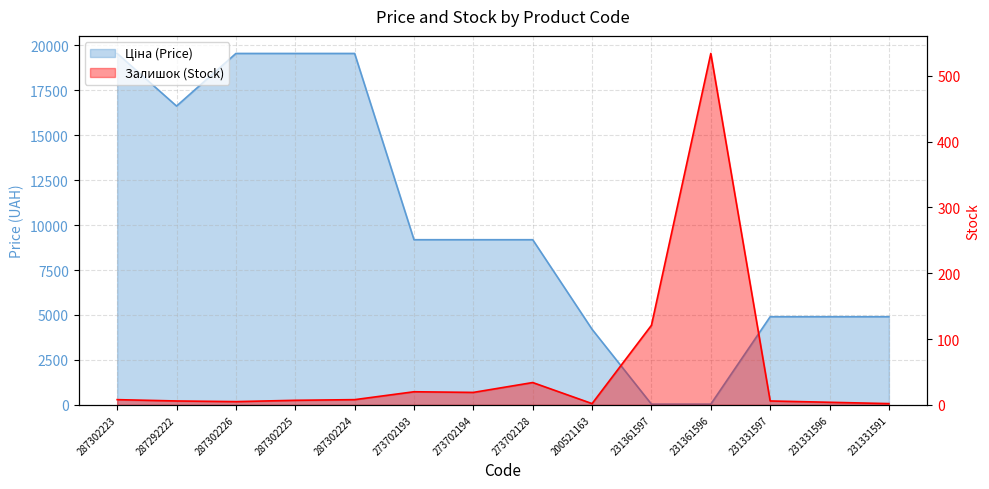

Rank the series by their average value, from highest to lowest.

Ціна, Залишок